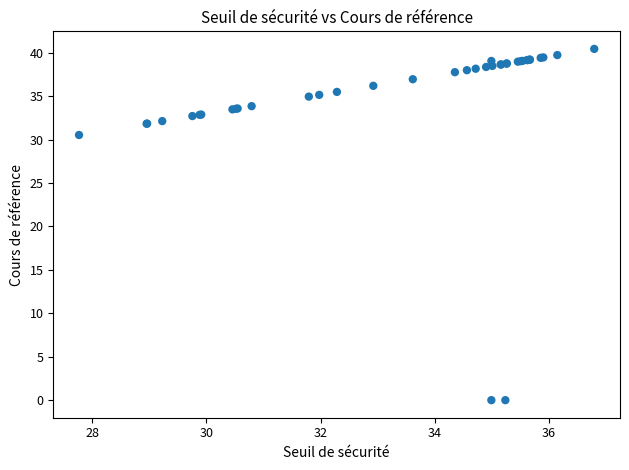

What Y value in the scatter plot is closest to 20?

30.5